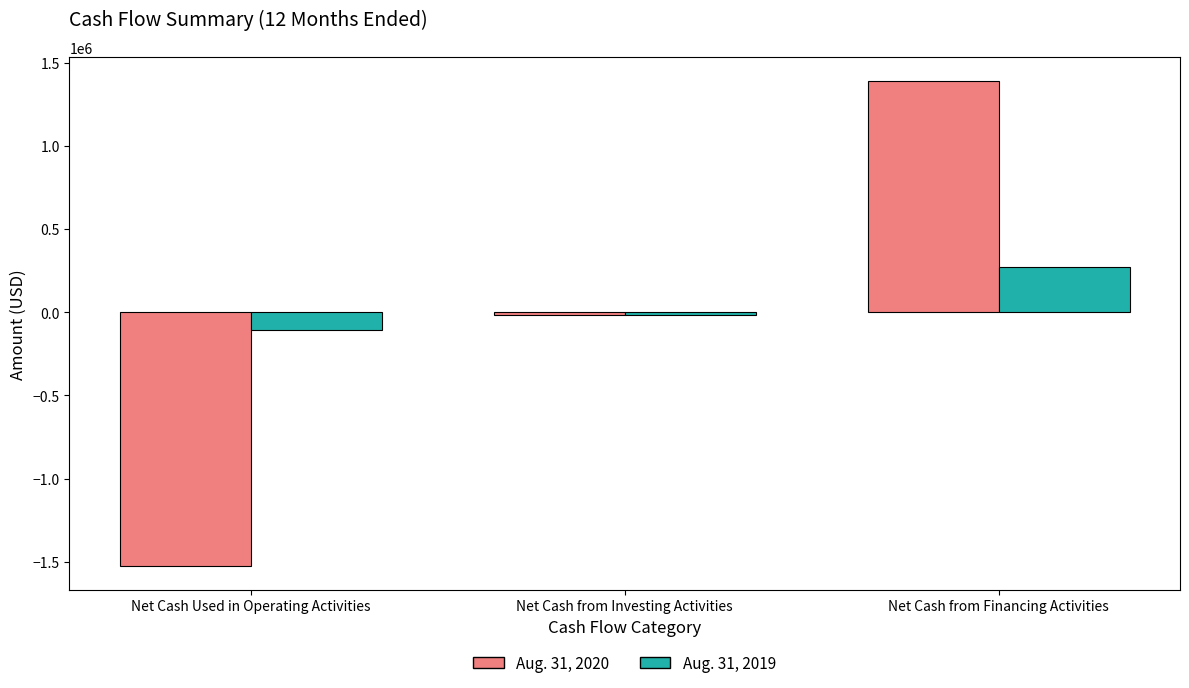

Reading left to right, transcribe all the data shown in this chart.

Aug. 31, 2020: -1522141	-15499	1387896
Aug. 31, 2019: -109408	-14000	270838